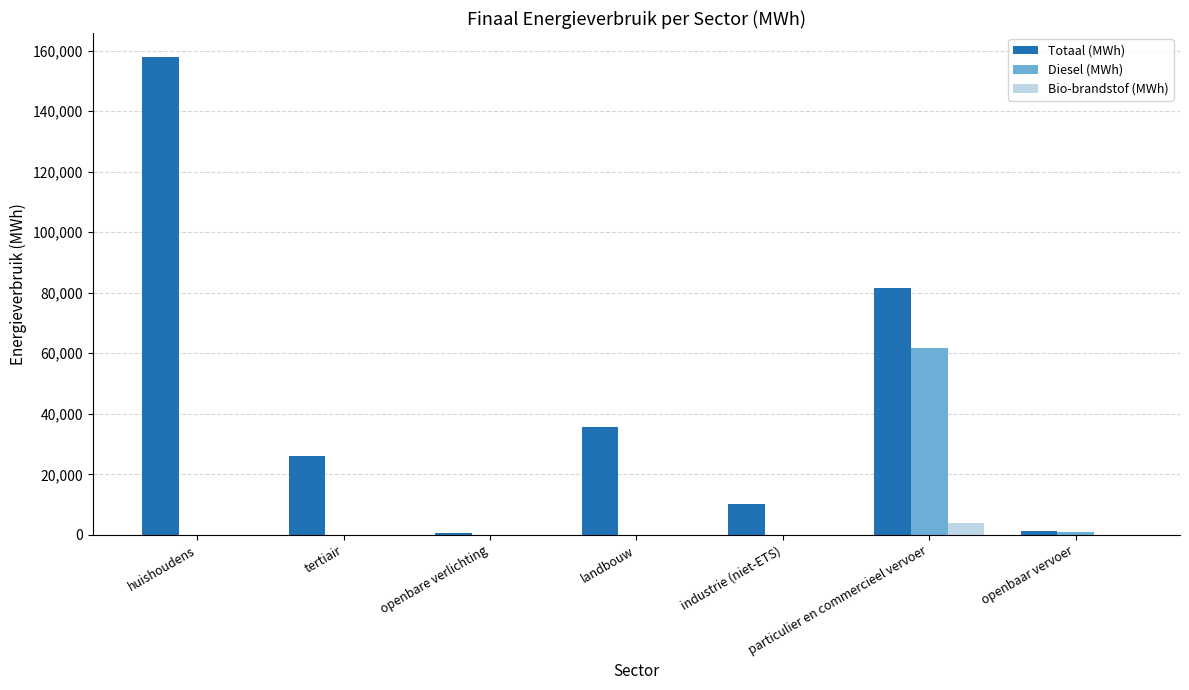

At which category is the sum across all series the highest?

huishoudens